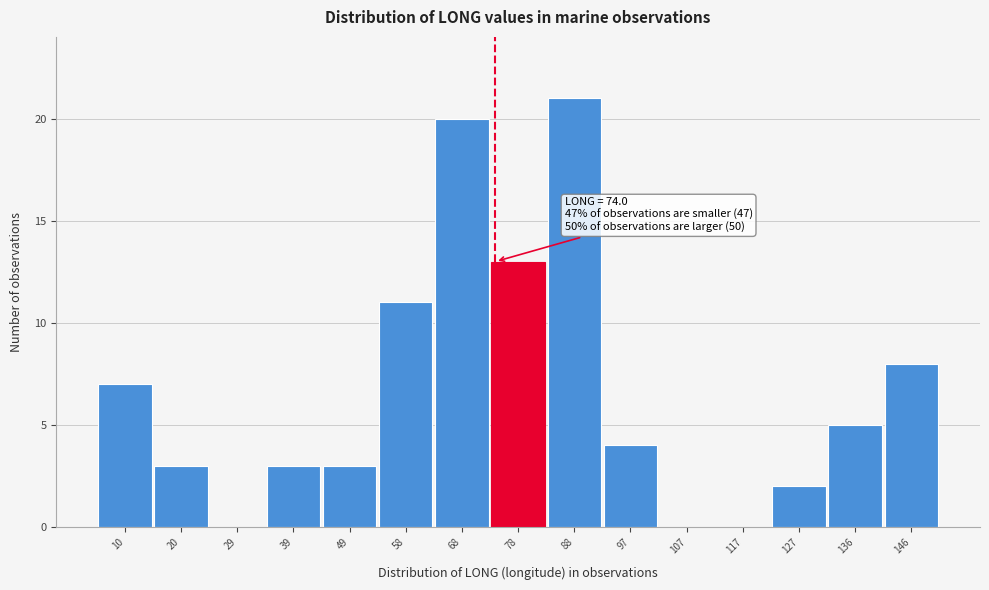

Over which range of the x-axis is the bar tallest?

83 to 93